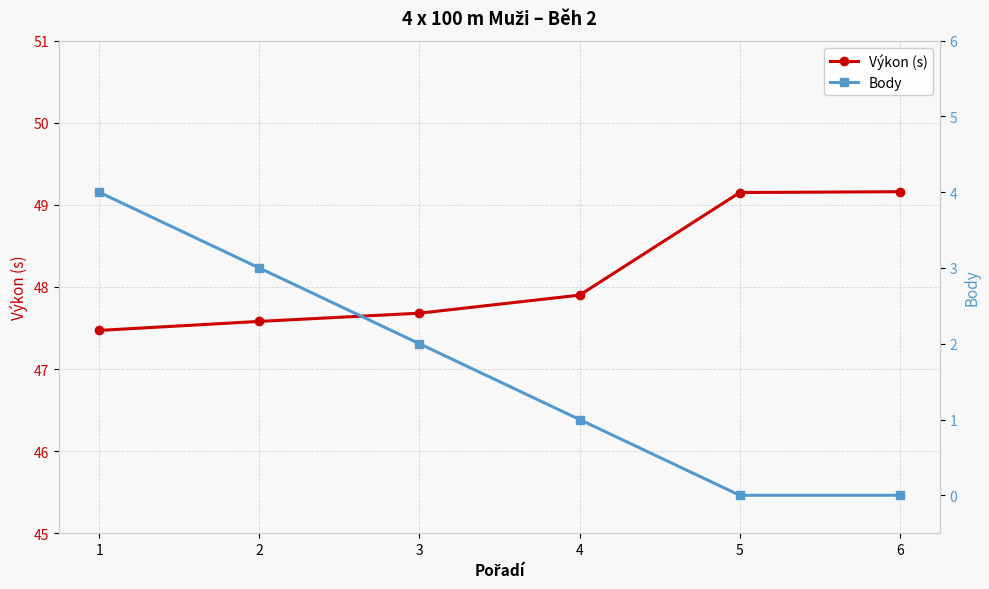

What is the difference between the Výkon (s) values at 4 and 6?

1.3